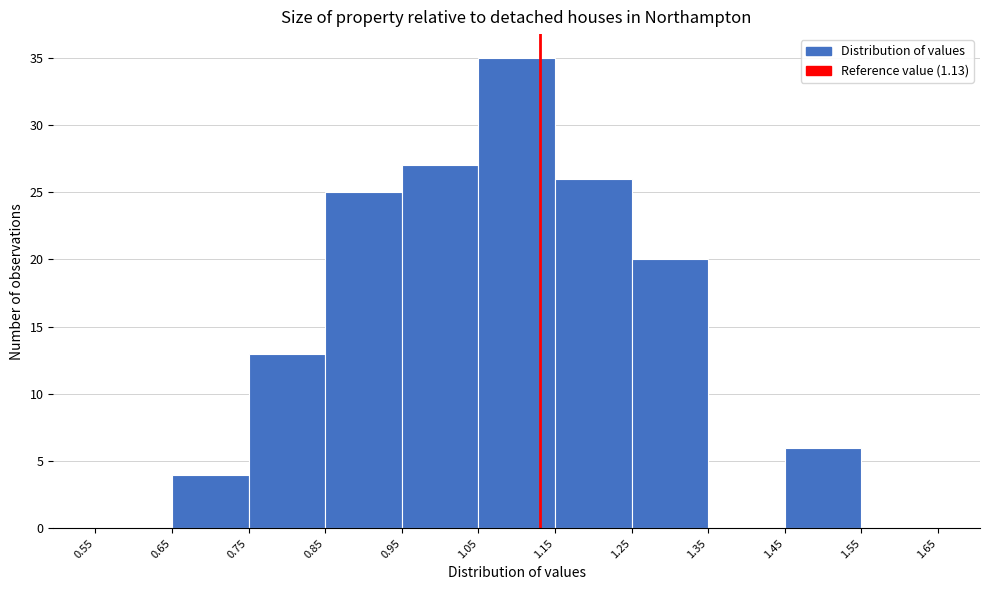

How tall is the bar that spans 0.95 to 1.05 on the x-axis? The values are not printed on the chart, so give them approximately, as read against the axis.

27